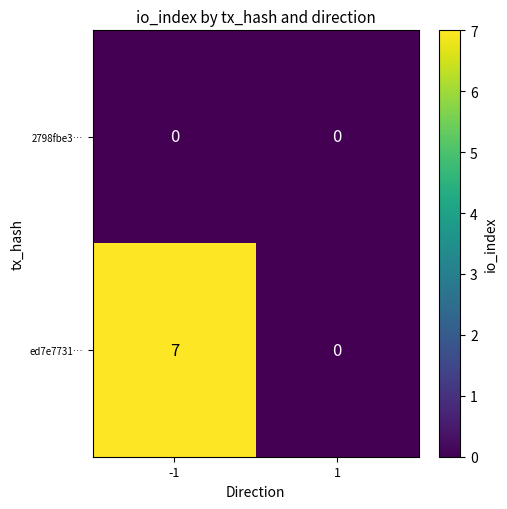

List the series in order of their overall mean, highest first.

ed7e7731…, 2798fbe3…